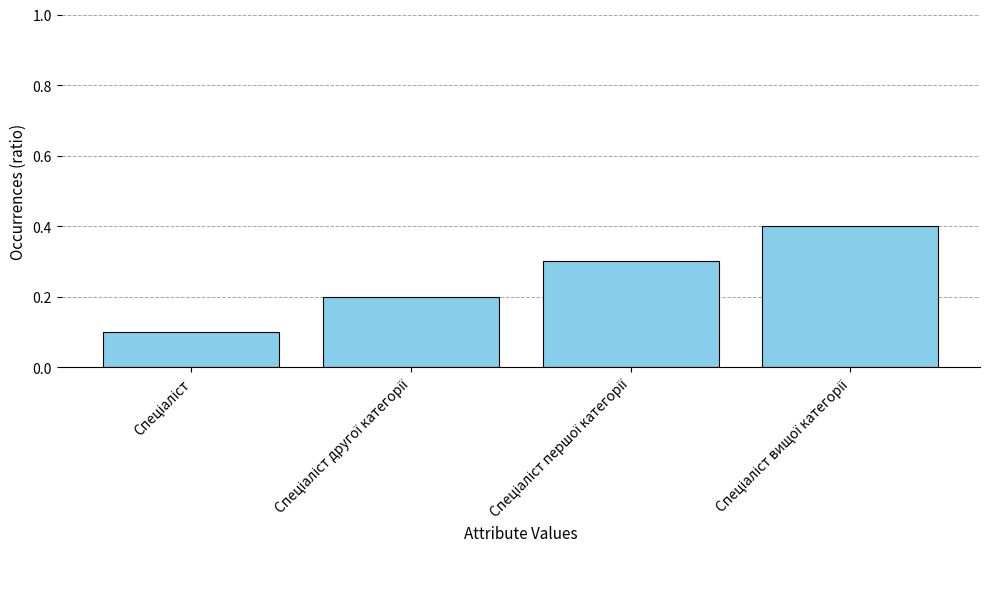

What is the value of the 2nd bar from the left?

0.2